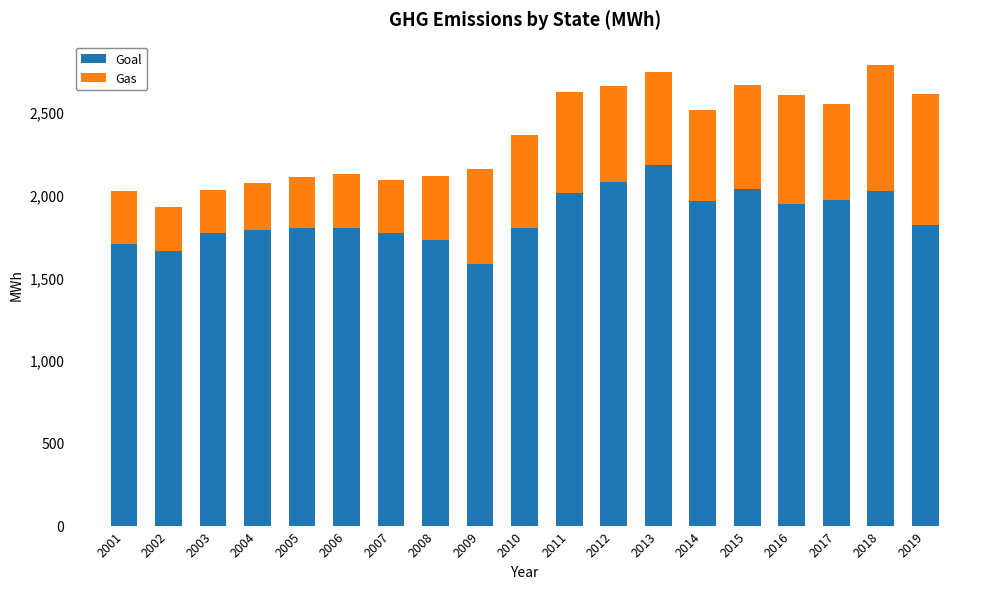

At which label does Goal reach its minimum?

2009